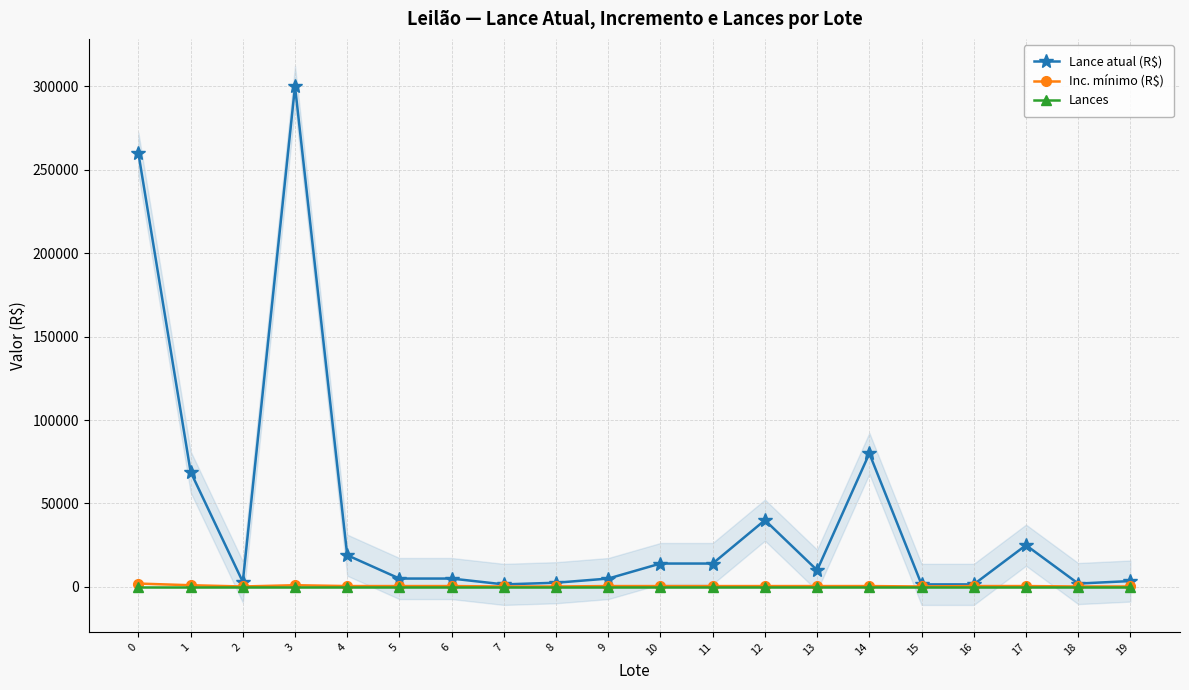

Which series has the largest total across all categories?

Lance atual (R$)